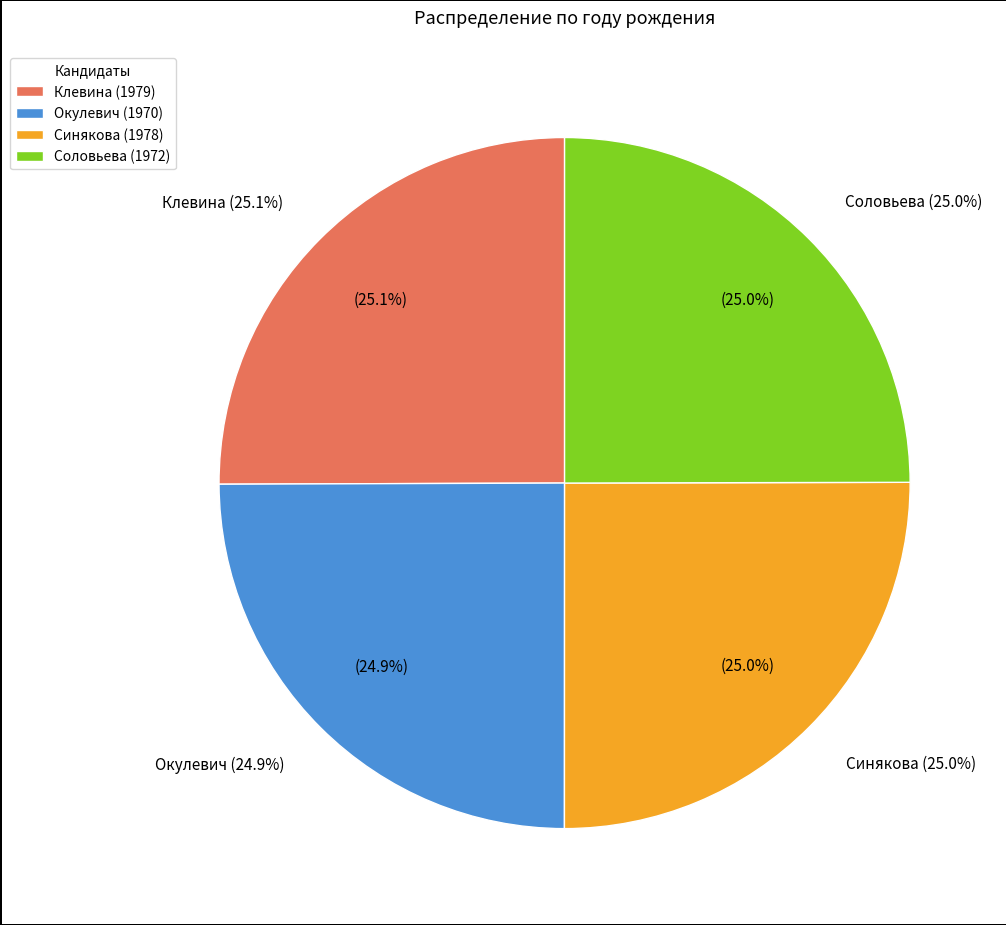

To the nearest percent, what is the average slice percentage?

25%